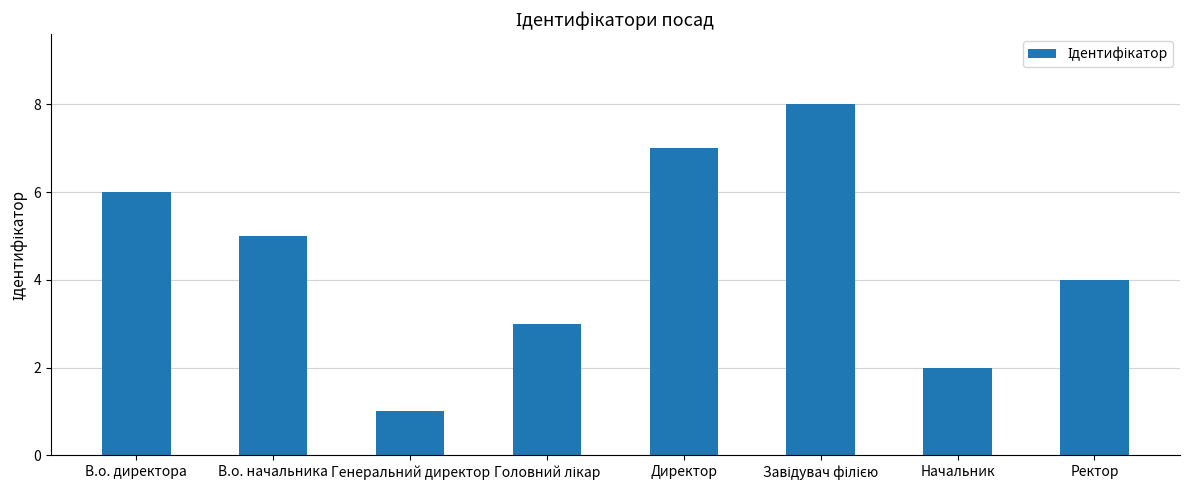

Count the number of categories in the chart.

8